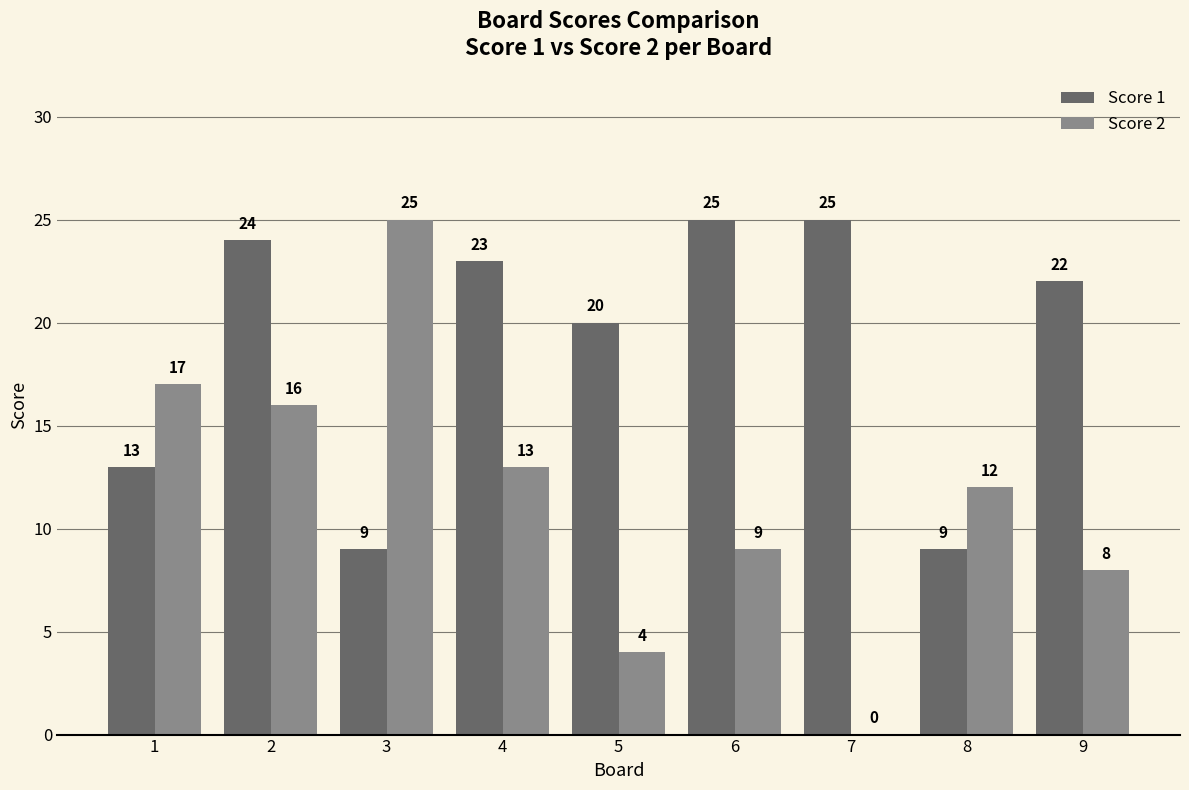

What is the sum of all Score 2 values?

104